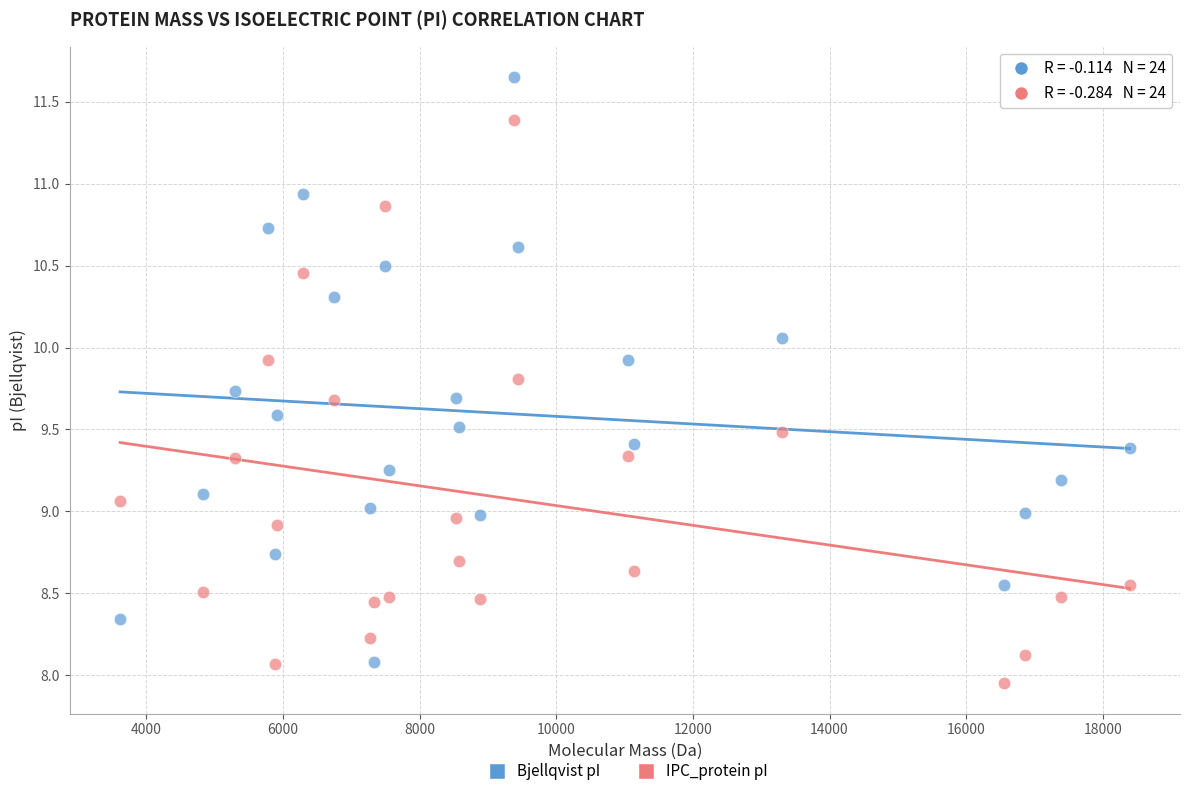

What is the X range (max minus min) for the scatter plot?

14776.8